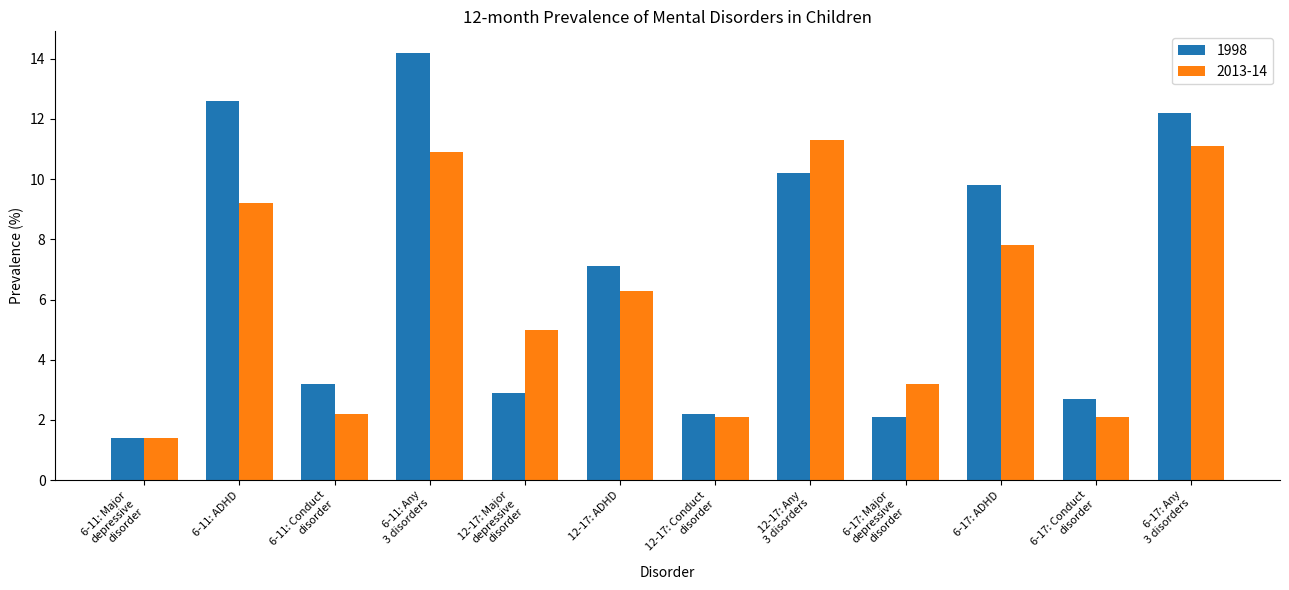

Rank the series at 6-11: ADHD from highest to lowest value.

1998, 2013-14